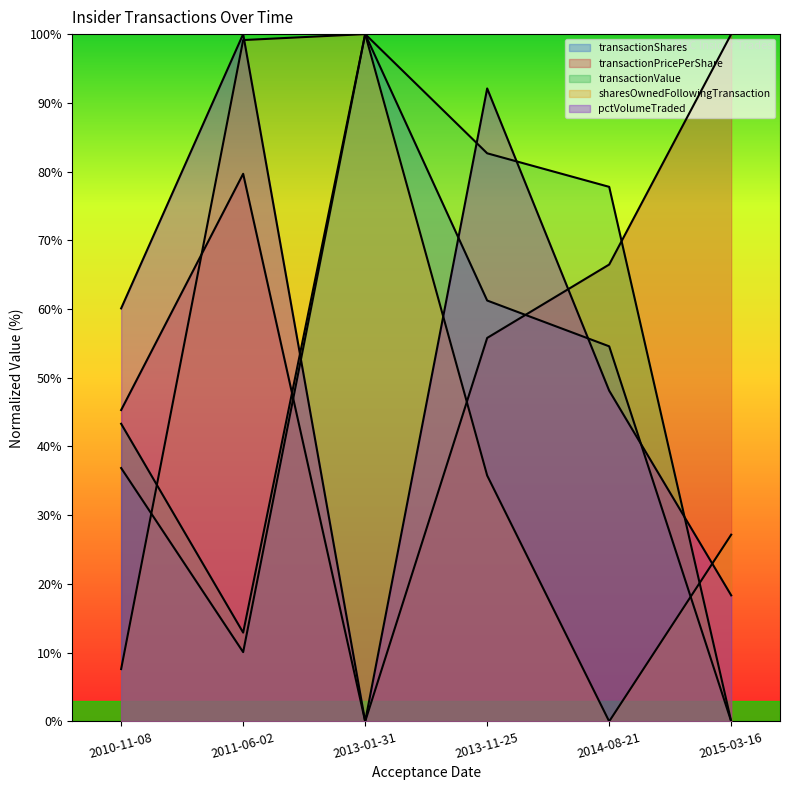

Does the chart display data point markers on the line(s)?

No